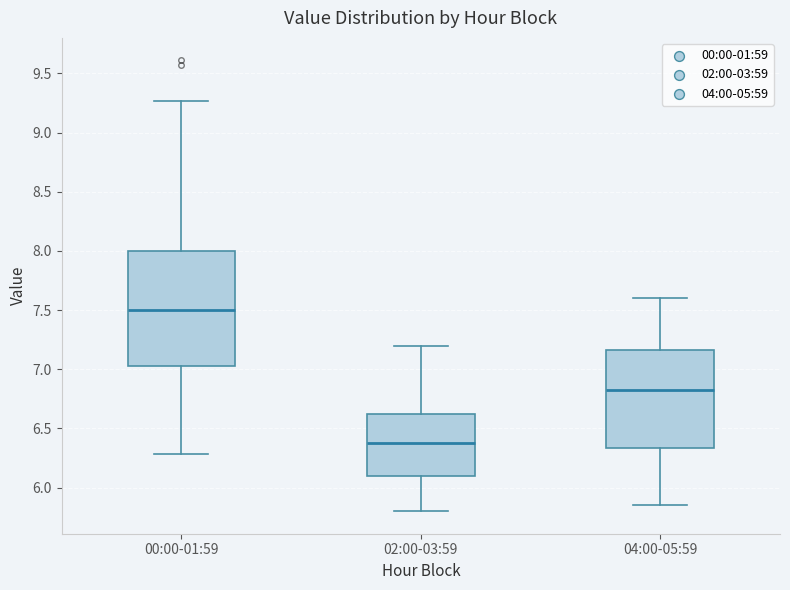

Comparing the boxes themselves (not the whiskers), which one is the tallest?

00:00-01:59